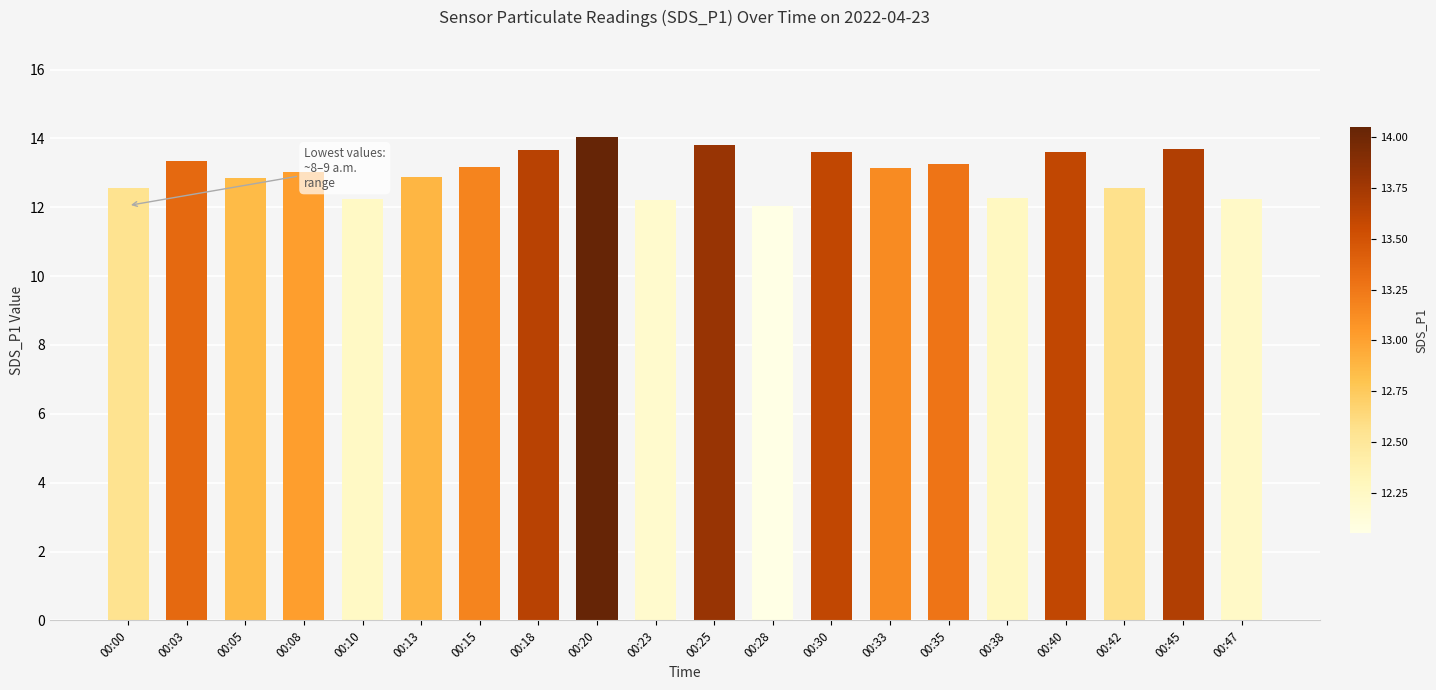

What is the ratio of the value at 00:30 to the value at 00:05?

1.1